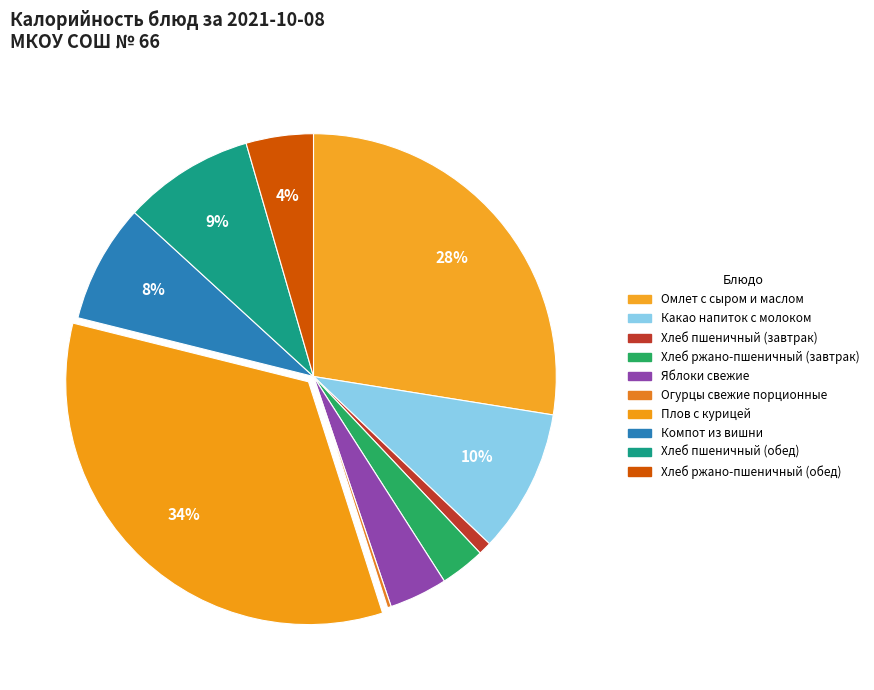

How many segments does this pie chart have?

10